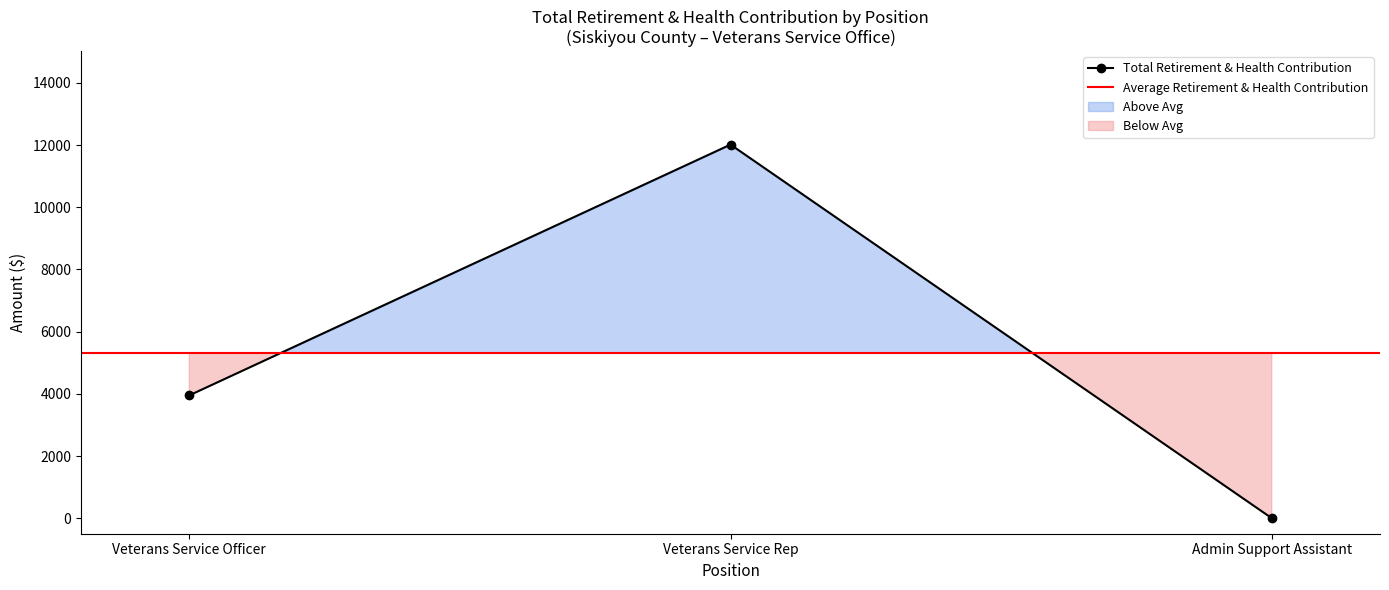

At which label does Total Retirement & Health Contribution reach its peak?

Veterans Service Rep